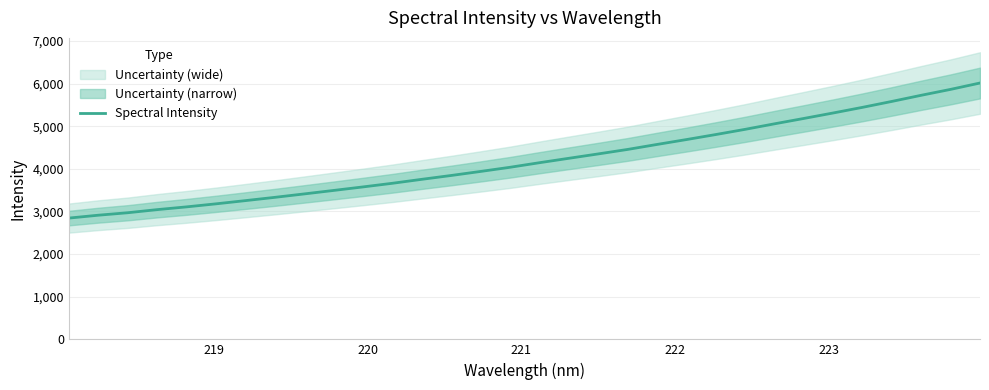

What is the minimum value for Spectral Intensity?

2845.1